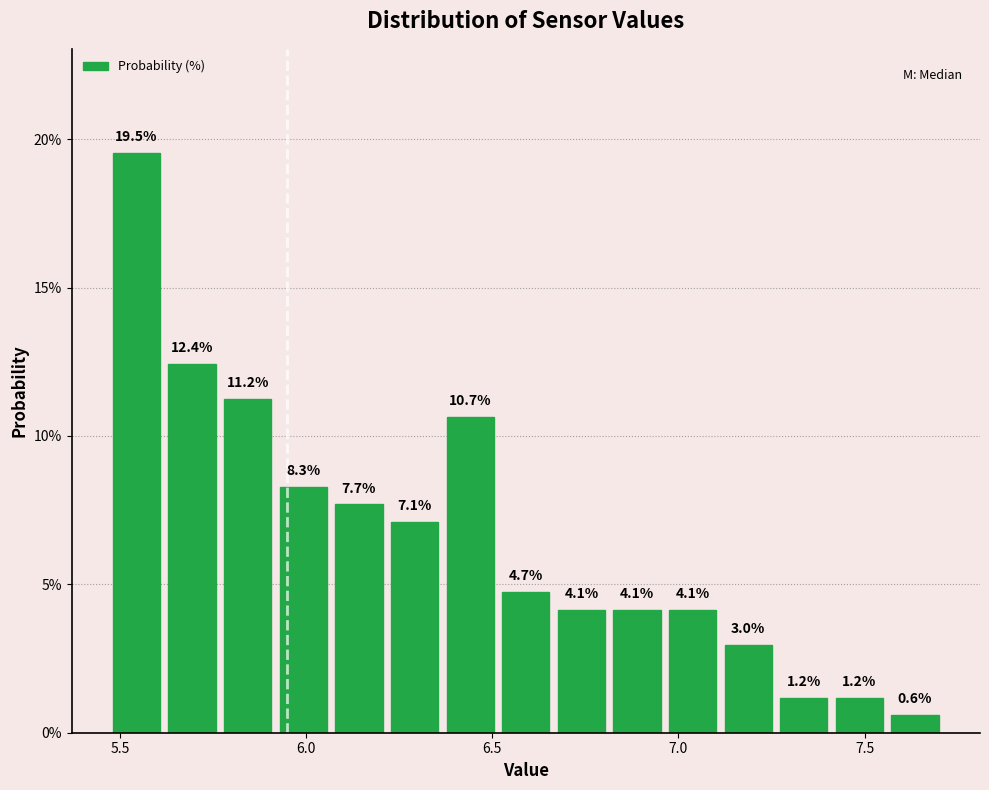

Read against the x-axis, roughly where is the centre of the tallest bar?

5.55